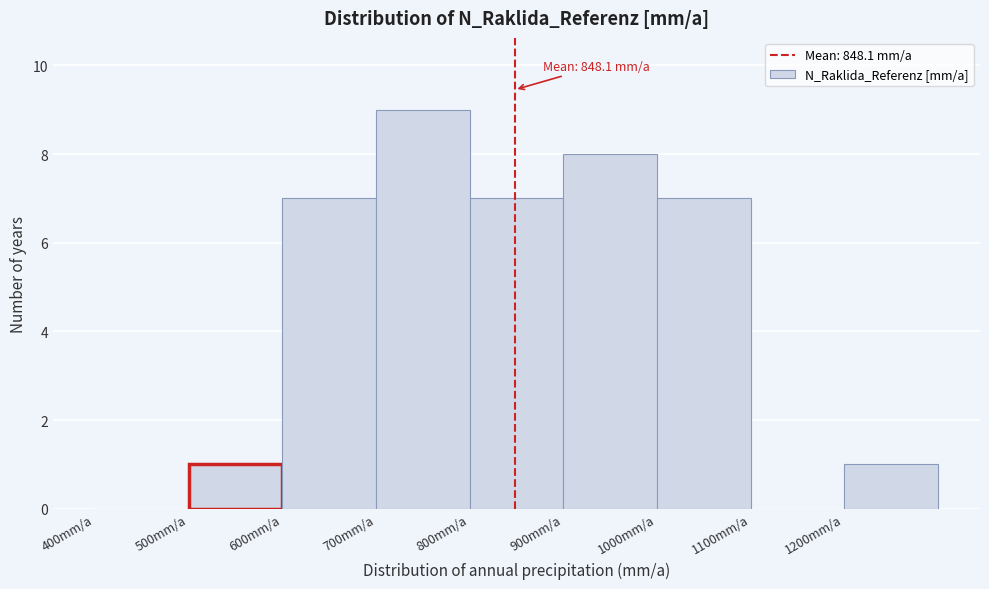

Over which range of the x-axis is the bar tallest?

700 to 800